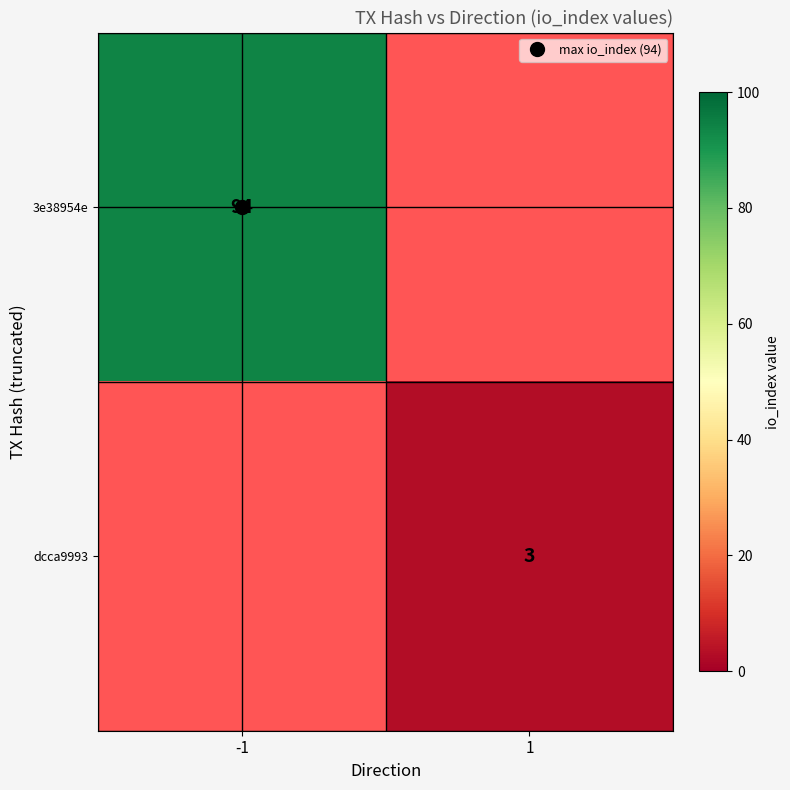

What is the smallest value displayed?

3.0